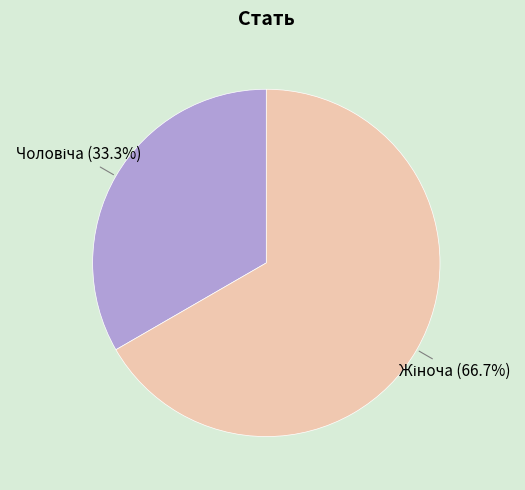

Is there any slice that represents more than half of the pie?

Yes